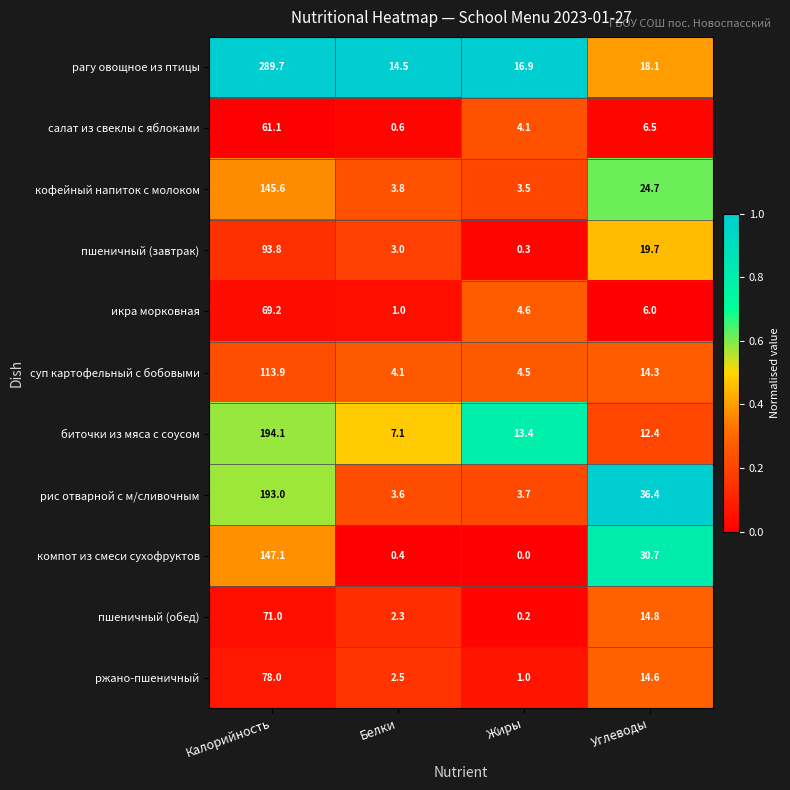

The value of суп картофельный с бобовыми at Жиры is 4.5. True or false?

True